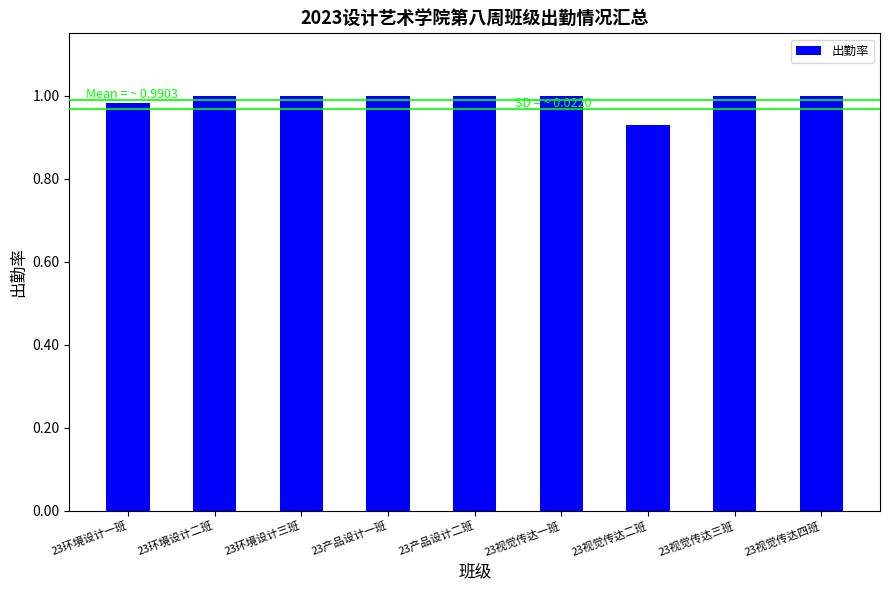

Does the chart contain stacked bars?

No